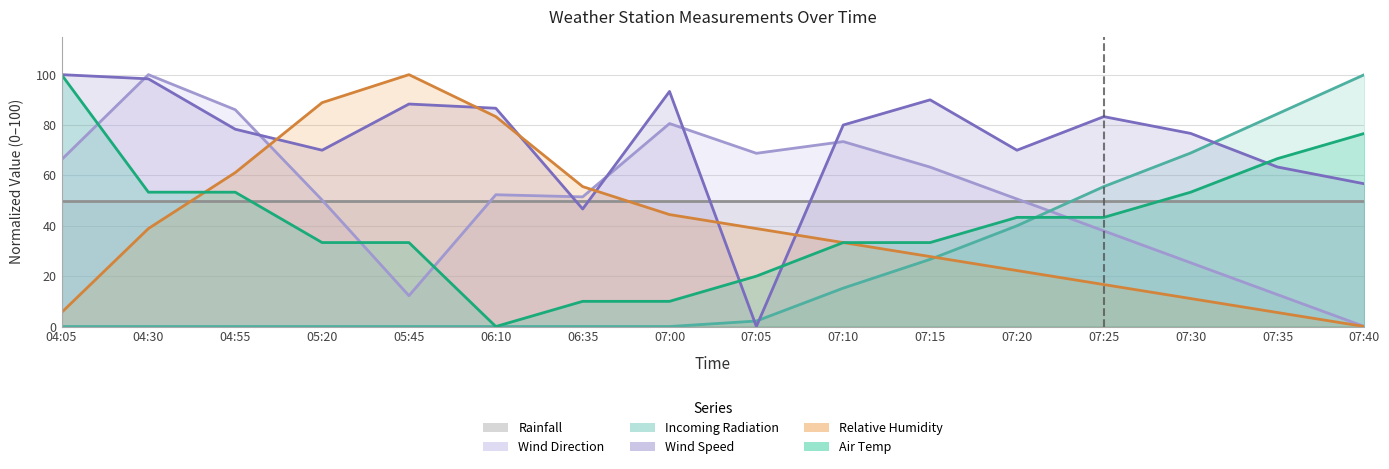

In Wind Direction, how many points are higher than both neighbors (excluding endpoints)?

4